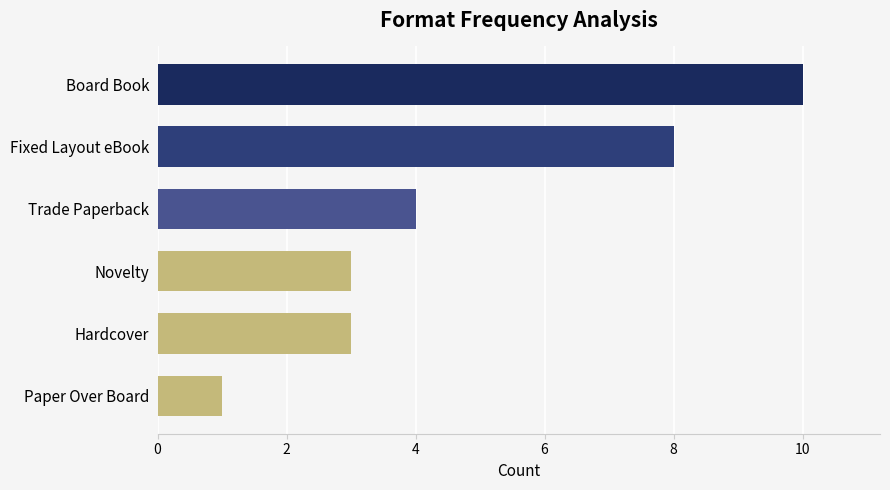

What is the sum of all values?

29